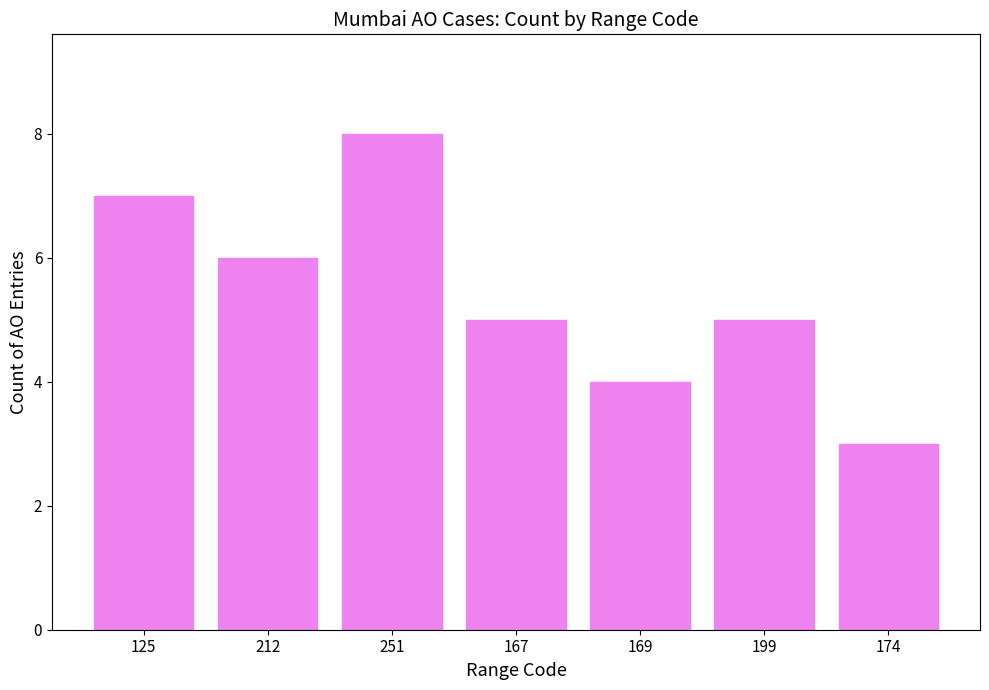

How many data points does each series have?

7